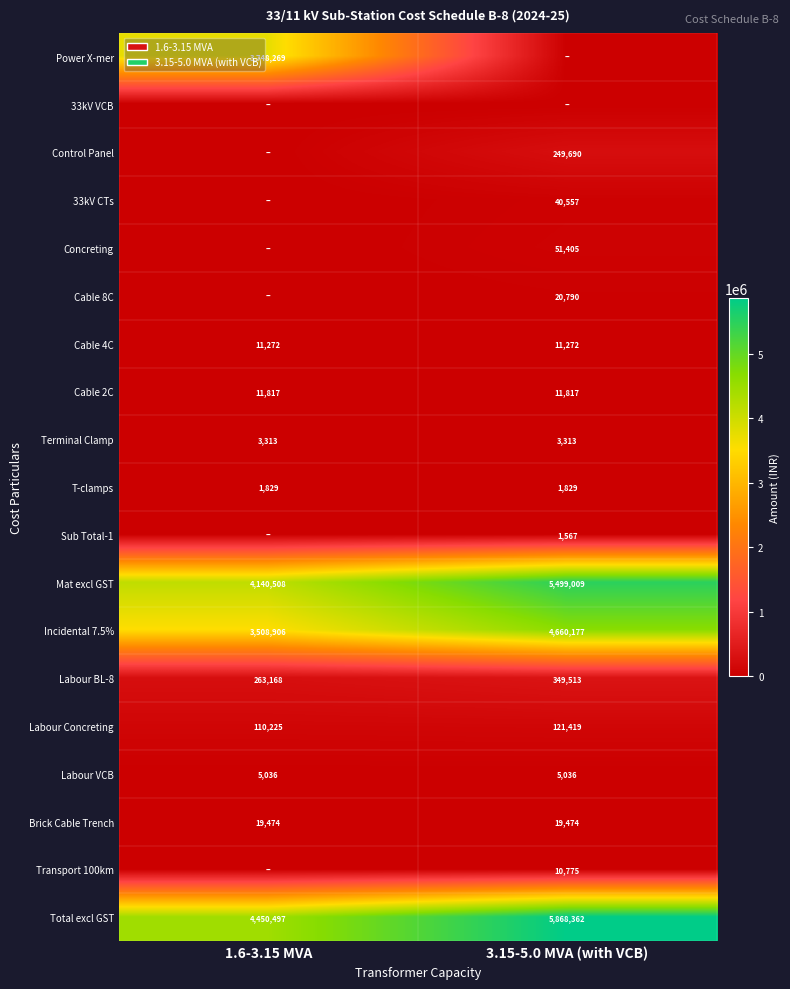

The Control Panel series shows 446624 at 3.15-5.0 MVA (with VCB). True or false?

False